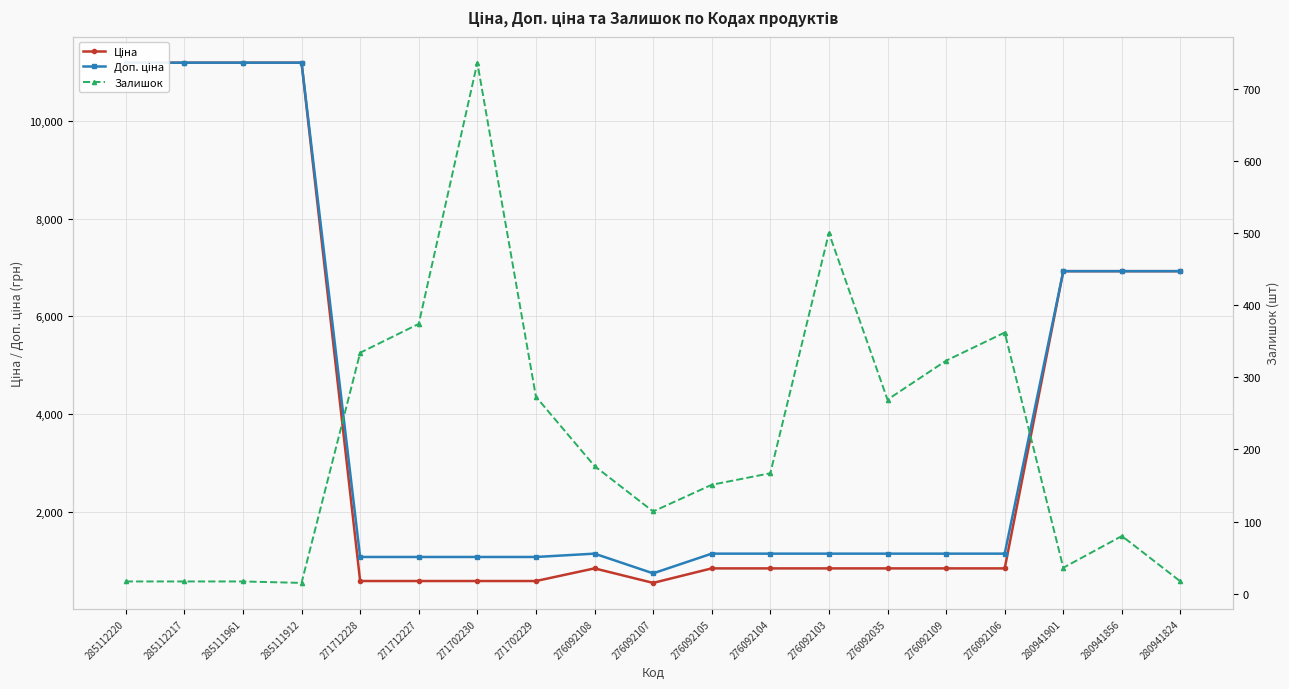

At which category does Ціна reach its first local valley?

276092107